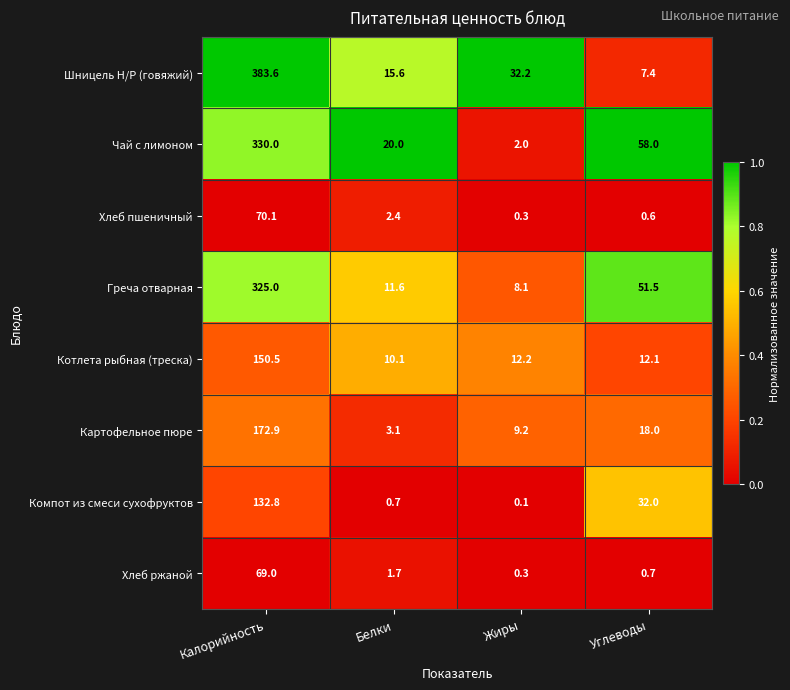

What is the total value across all series at Калорийность?

1633.9